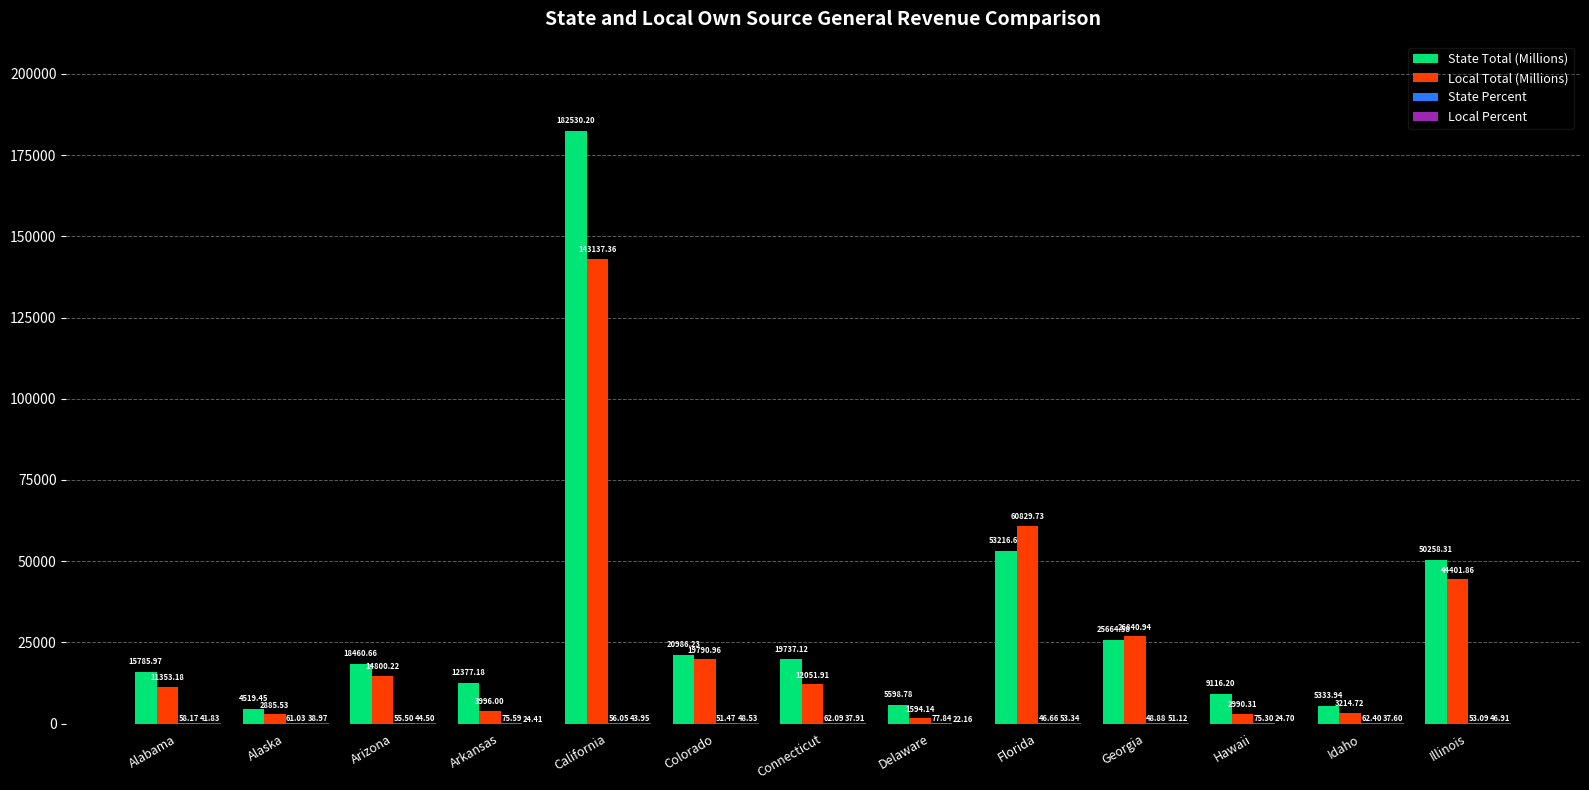

Which label corresponds to the largest value in the chart?

California